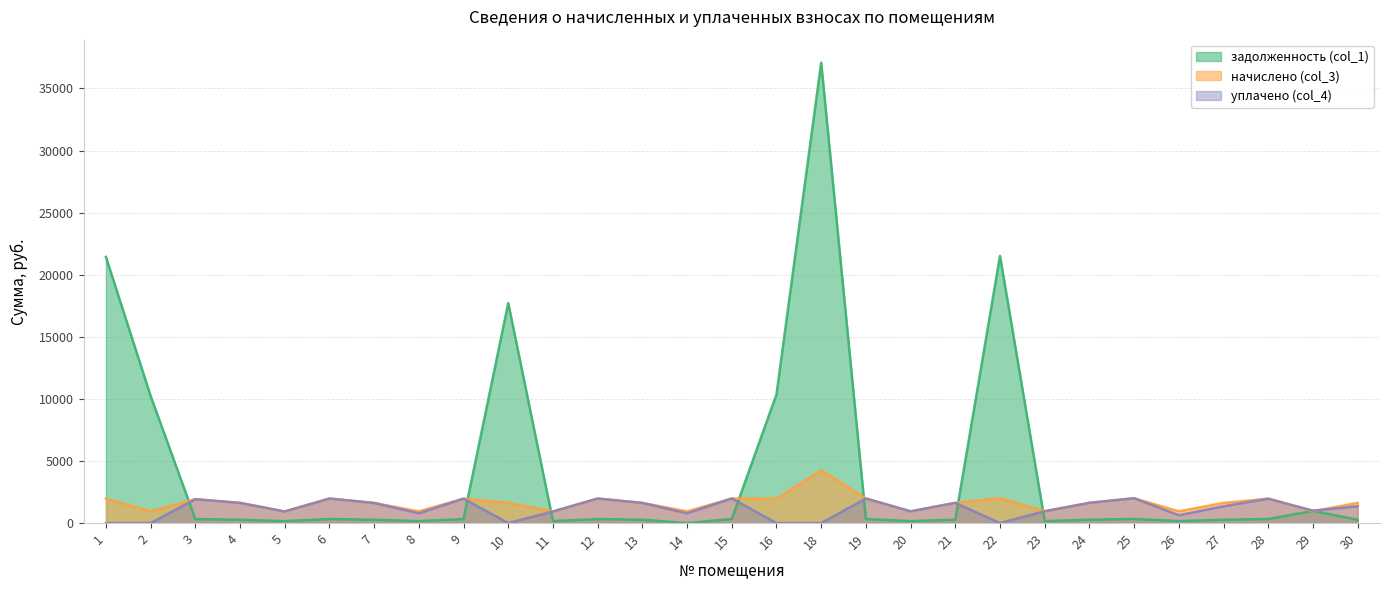

How many times do начислено (col_3) and уплачено (col_4) cross each other?

3